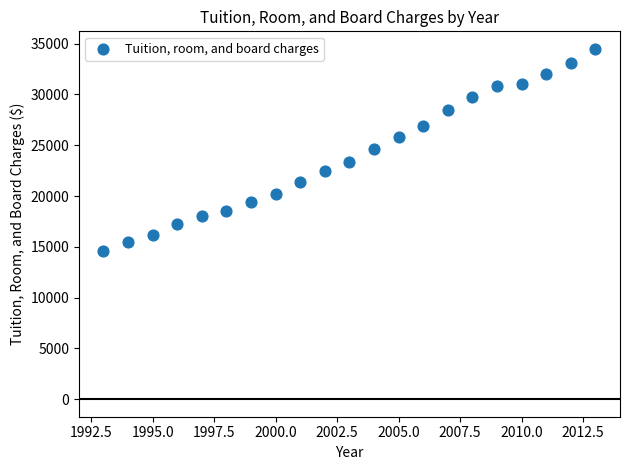

What is the range of Y values (max minus min)?

19849